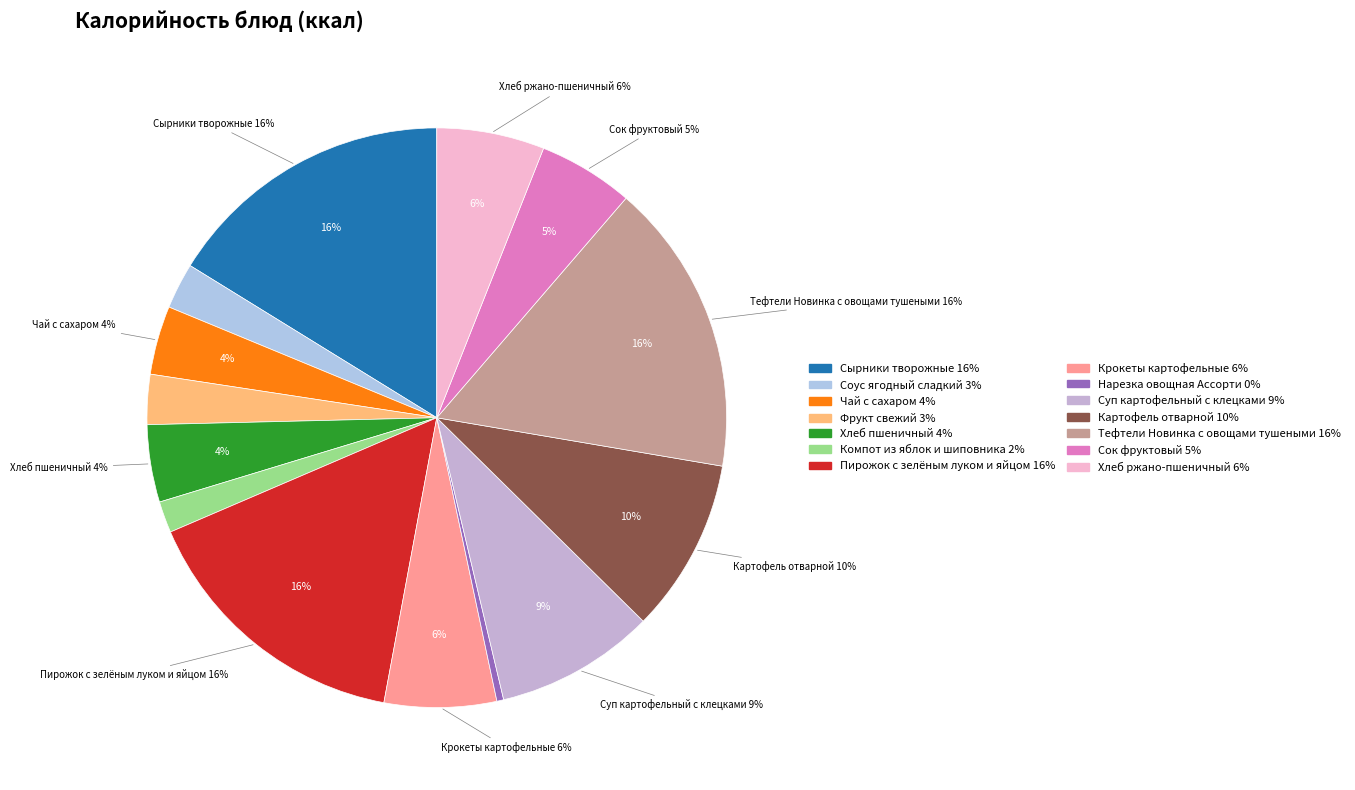

To the nearest percent, what percentage of the pie is Картофель отварной?

10%